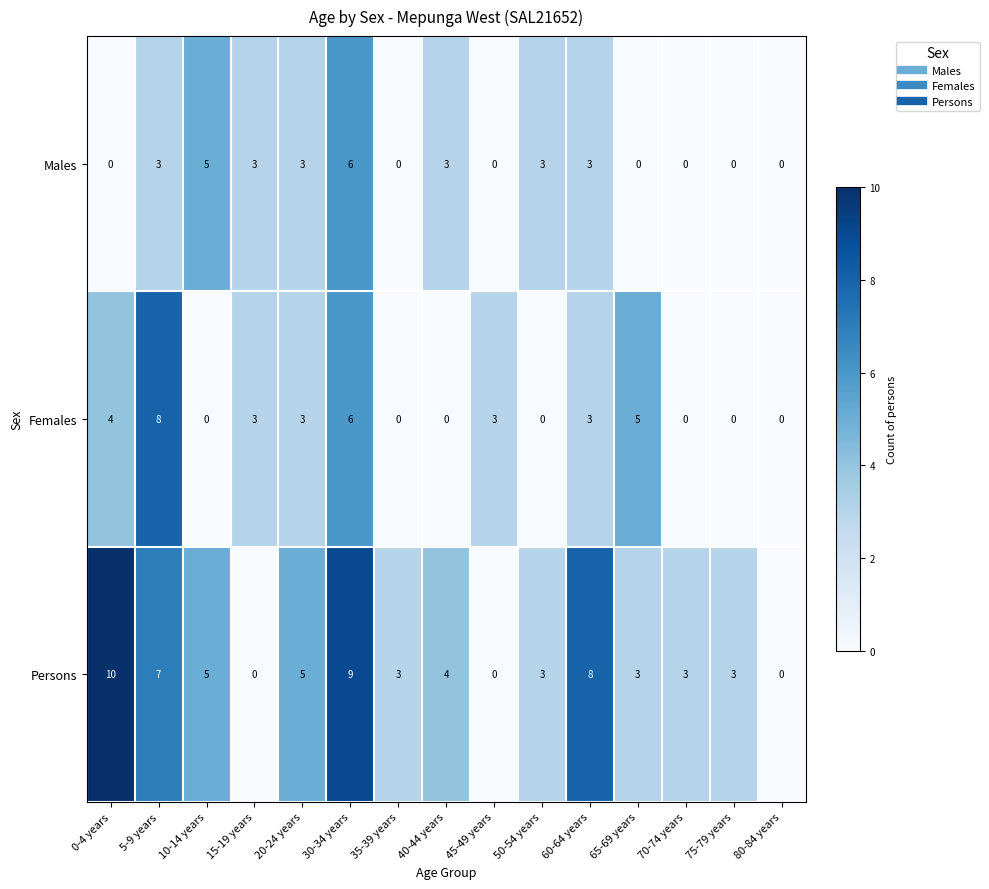

Which series has the largest range (max minus min)?

Persons